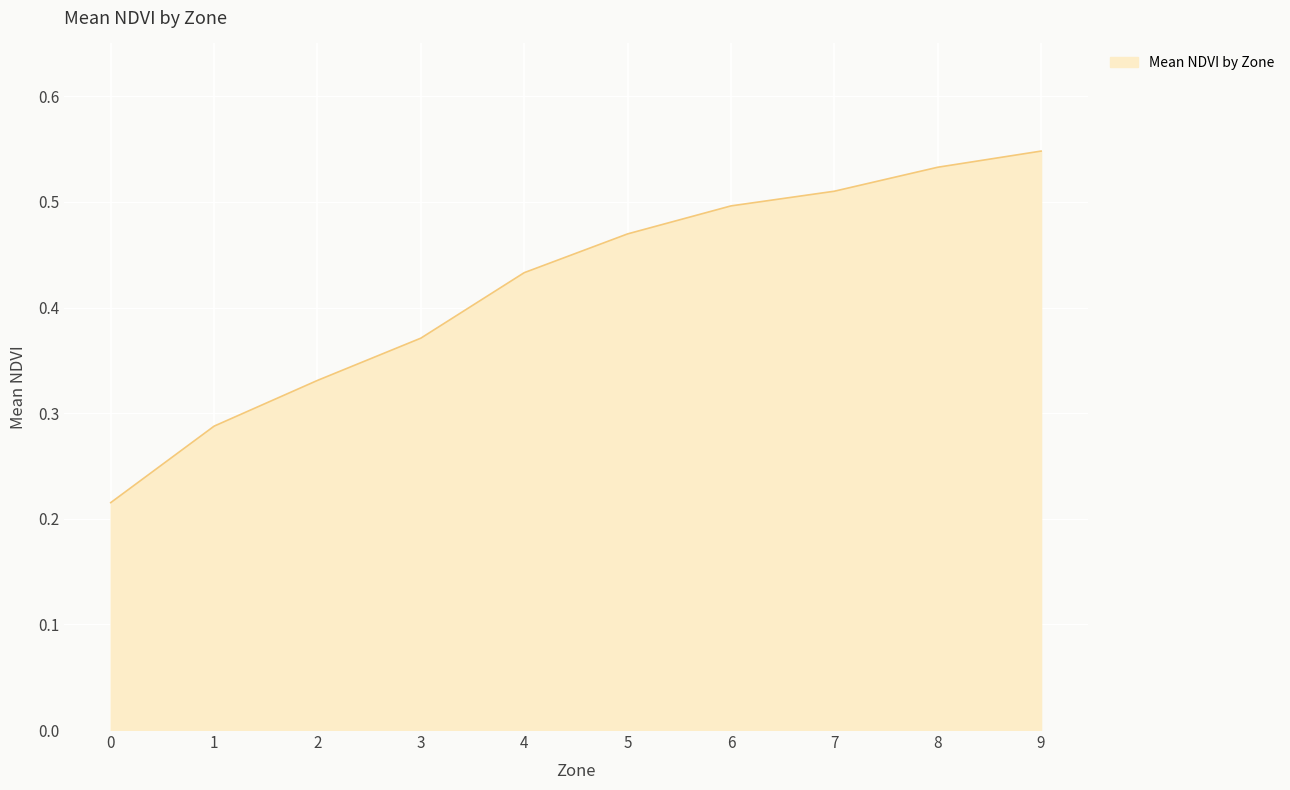

Which category has the highest value across all series?

9